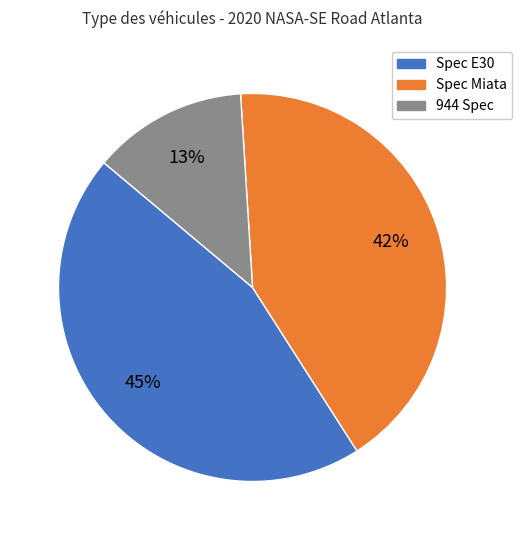

Rank the categories by value from highest to lowest.

Spec E30, Spec Miata, 944 Spec